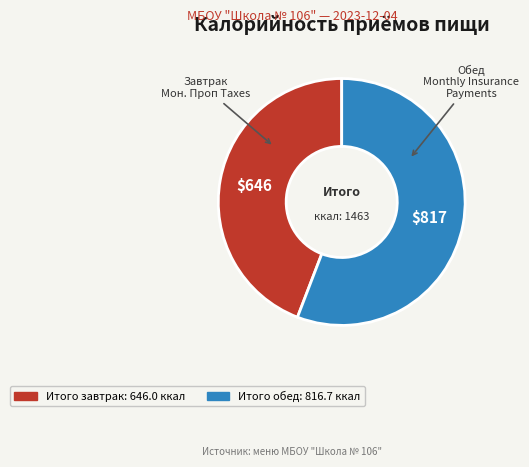

How many segments does this pie chart have?

2